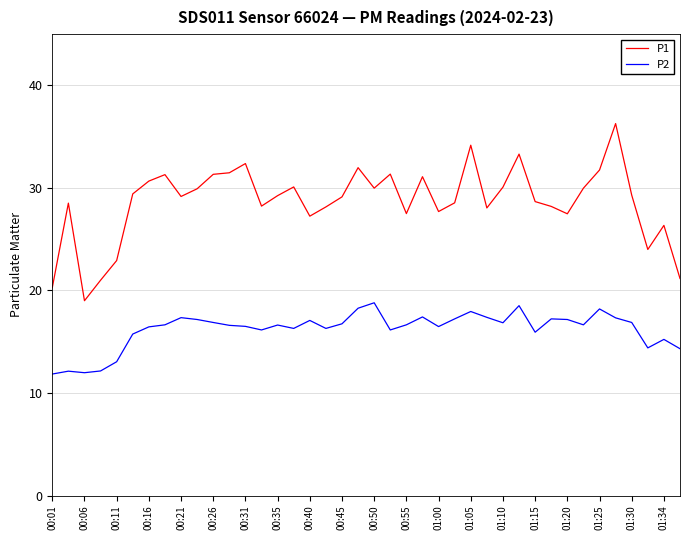

Which series has the largest total across all categories?

P1